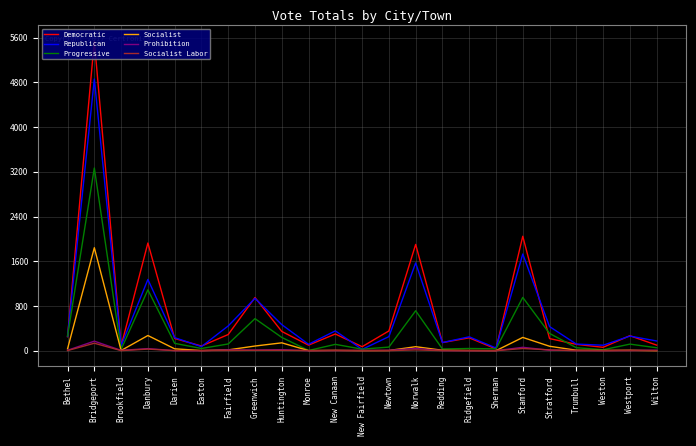

What are all the series names shown in the legend?

Democratic, Republican, Progressive, Socialist, Prohibition, Socialist Labor